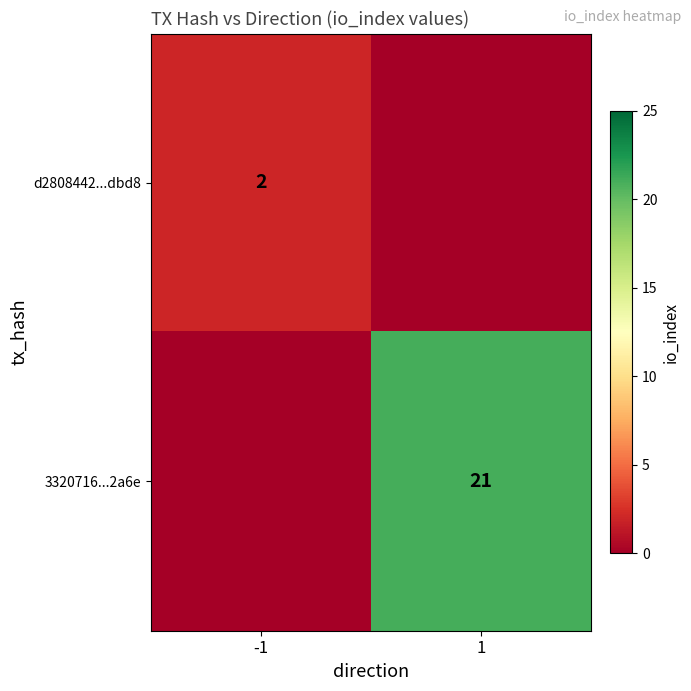

The 3320716...2a6e series shows 5 at 1. True or false?

False